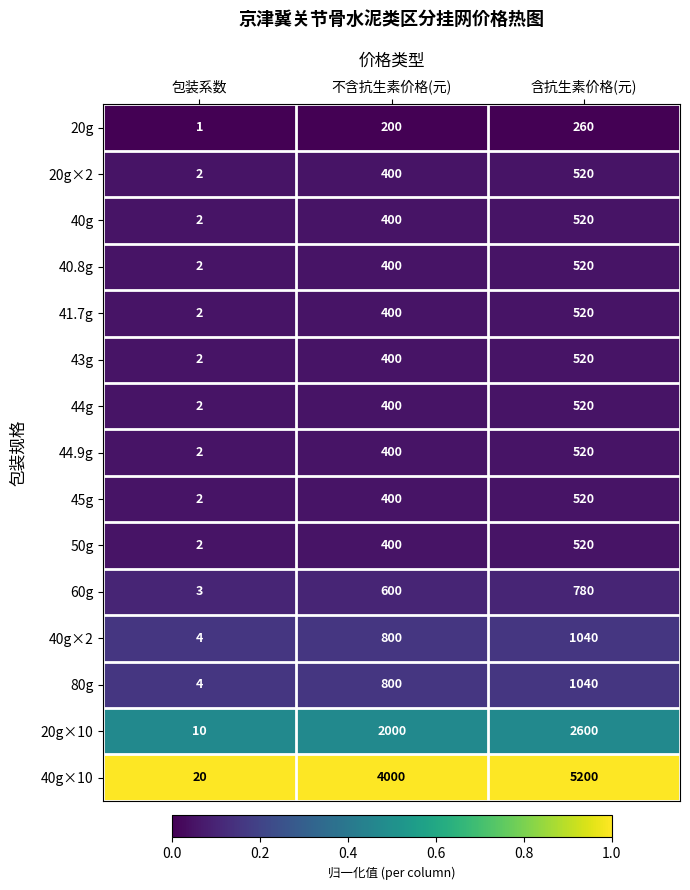

Which series has the largest total across all categories?

40g×10